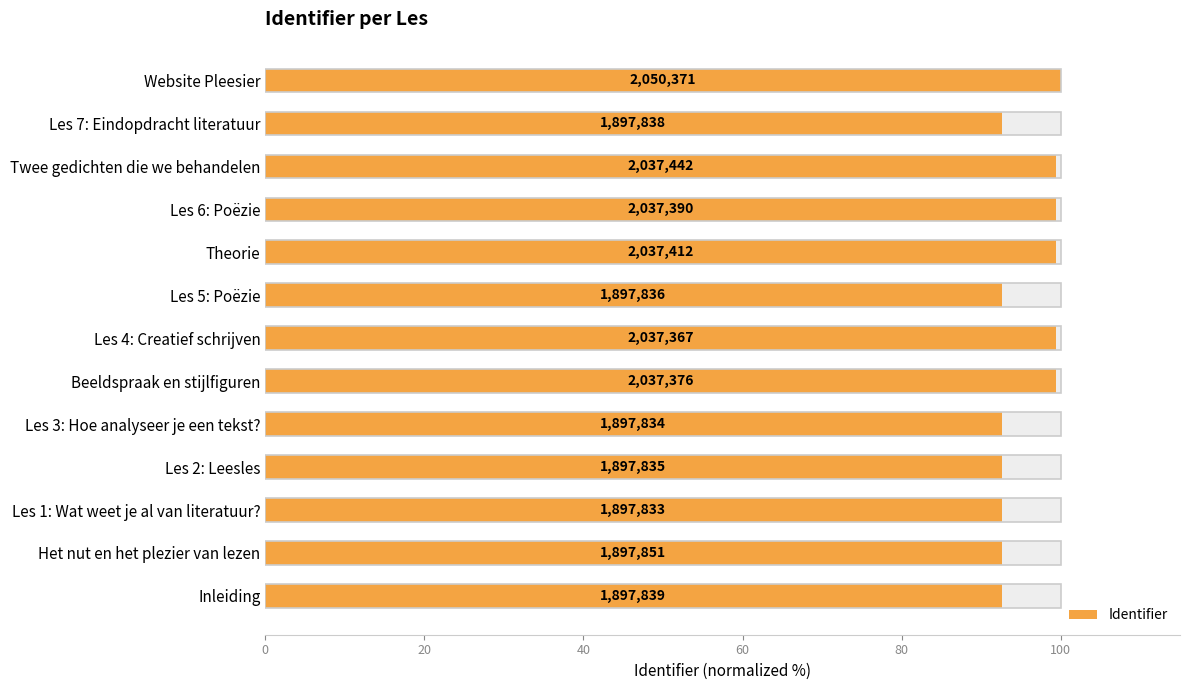

What is the value of the 2nd bar from the left?

92.6